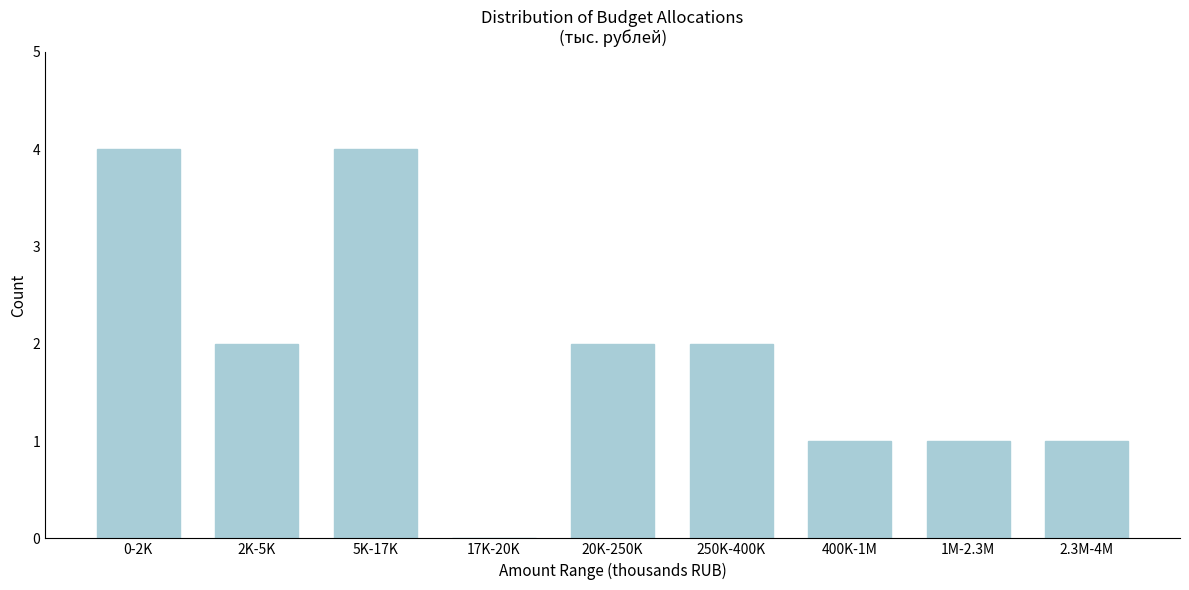

Reading right to left, what are all the values shown in this chart?

2.3M-4M=1	1M-2.3M=1	400K-1M=1	250K-400K=2	20K-250K=2	17K-20K=0	5K-17K=4	2K-5K=2	0-2K=4